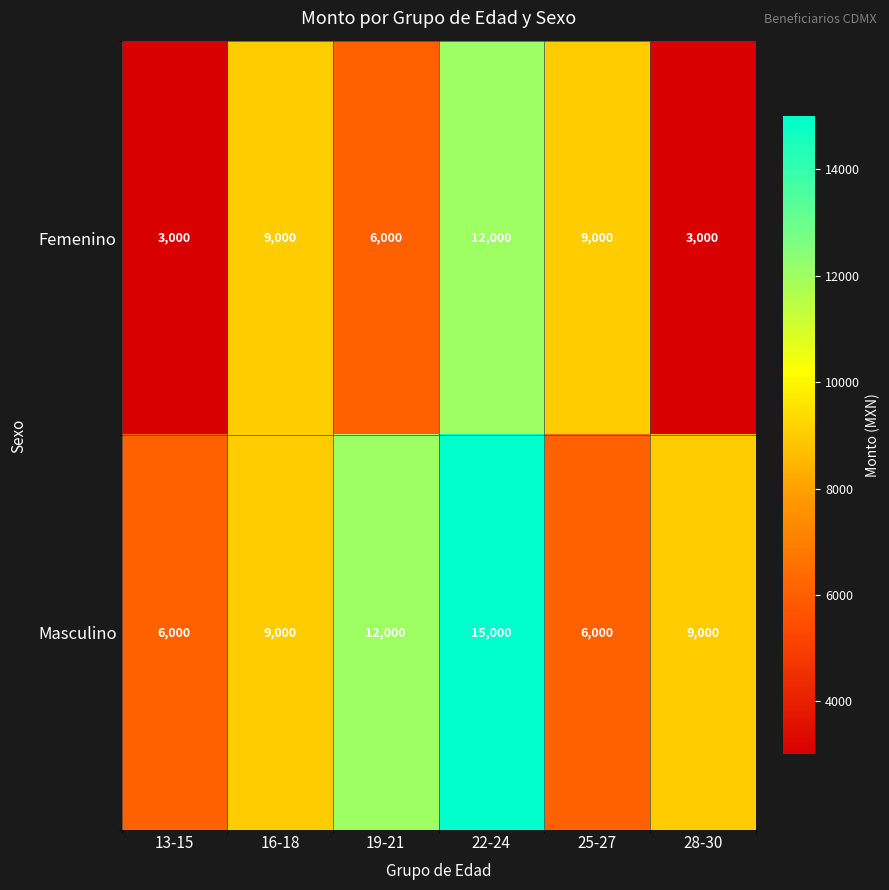

Which category has the highest value in the Femenino series?

22-24